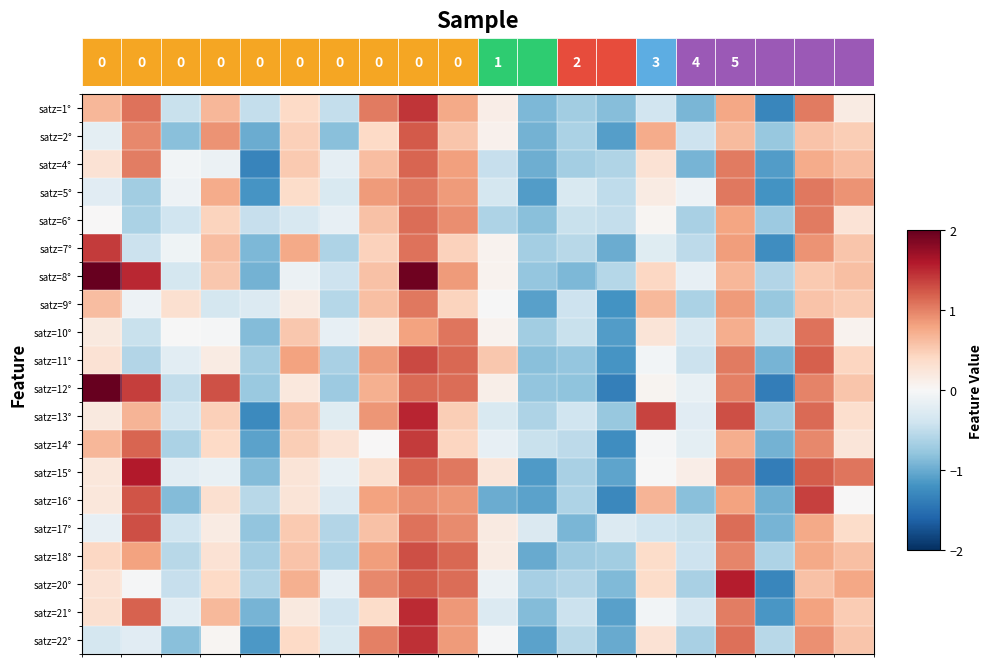

What is the maximum value shown in the chart?

2.5